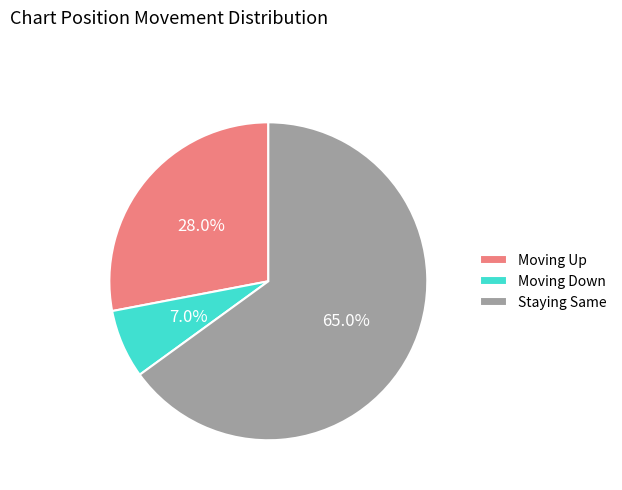

Rank the categories by value from highest to lowest.

Staying Same, Moving Up, Moving Down